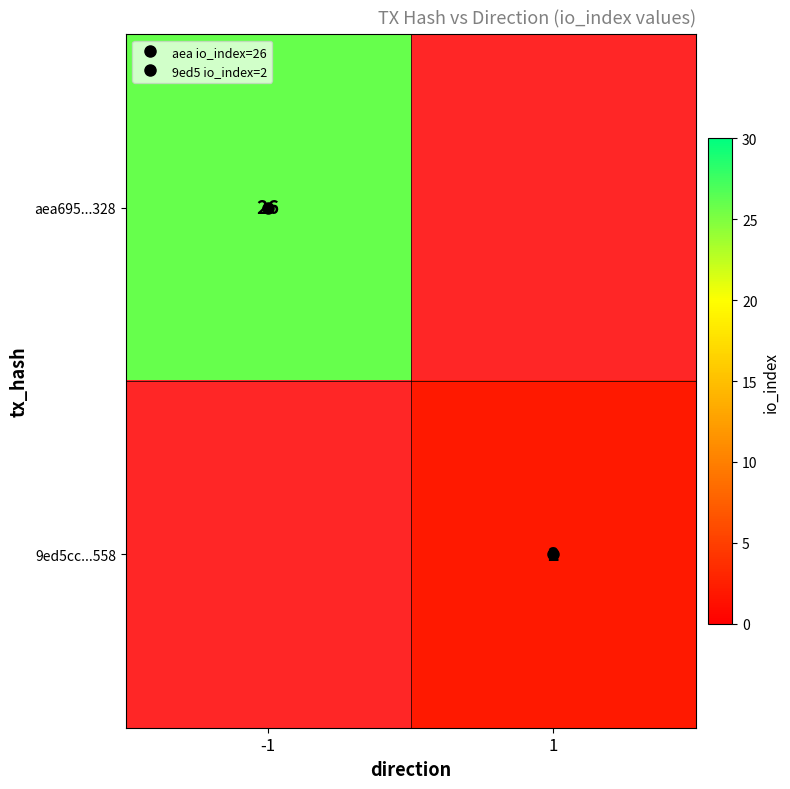

True or false: 9ed5cc...558 has a value of 1.3 at 1.

False